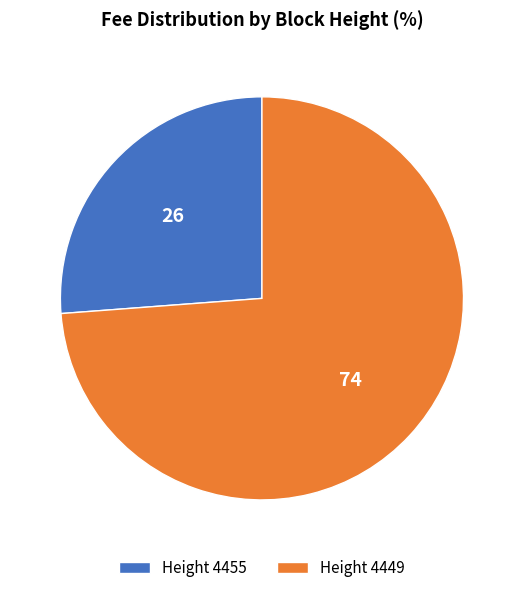

Is there any slice that represents more than half of the pie?

Yes